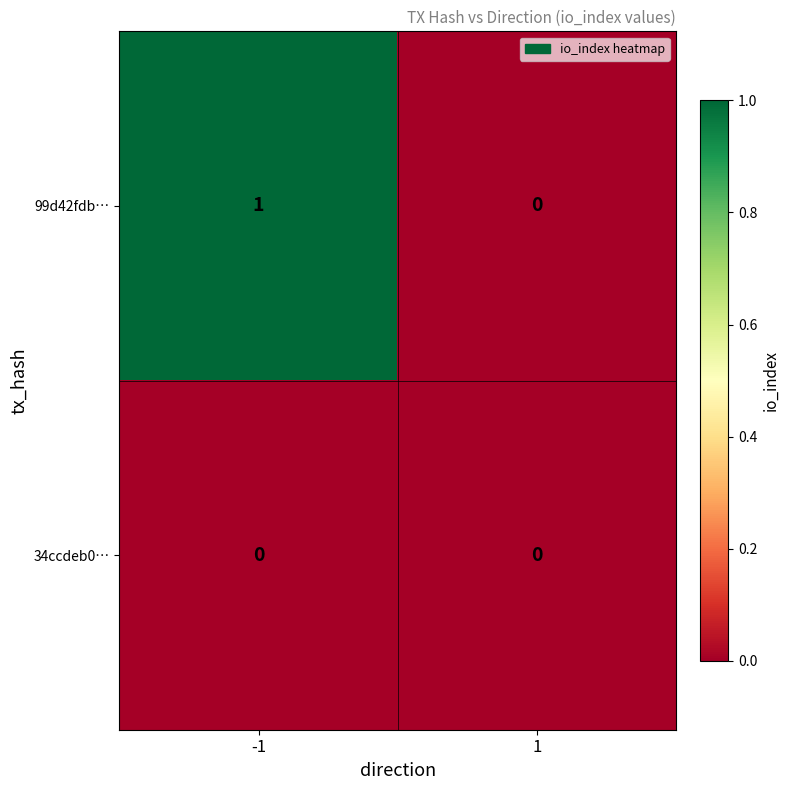

At which category is the sum across all series the highest?

-1